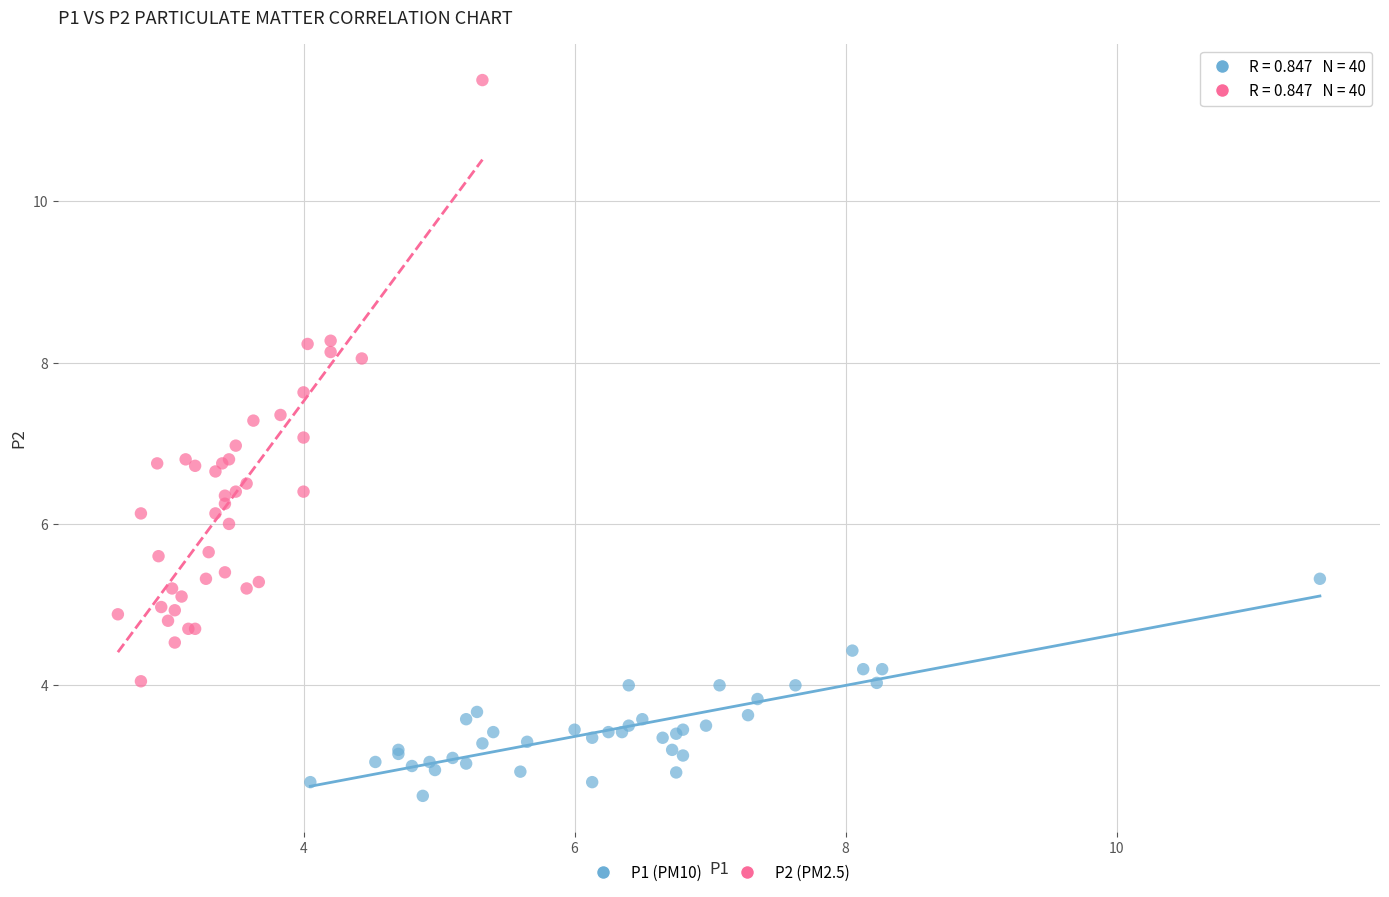

What are all the series names shown in the legend?

P1 (PM10), P2 (PM2.5)